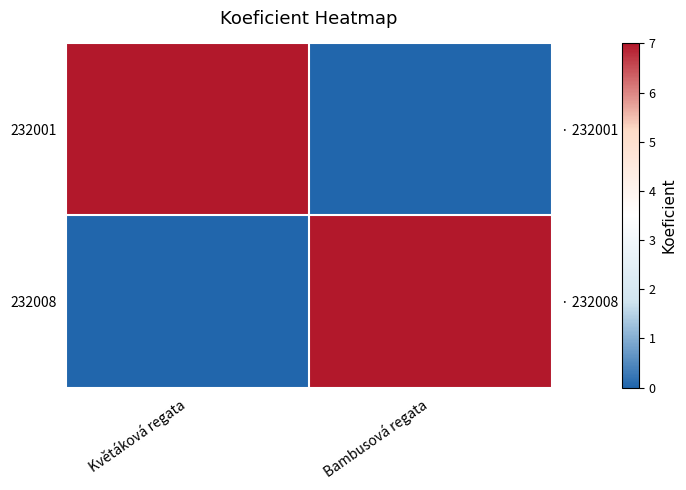

What is the difference between the 232001 values at Bambusová regata and Květáková regata?

7